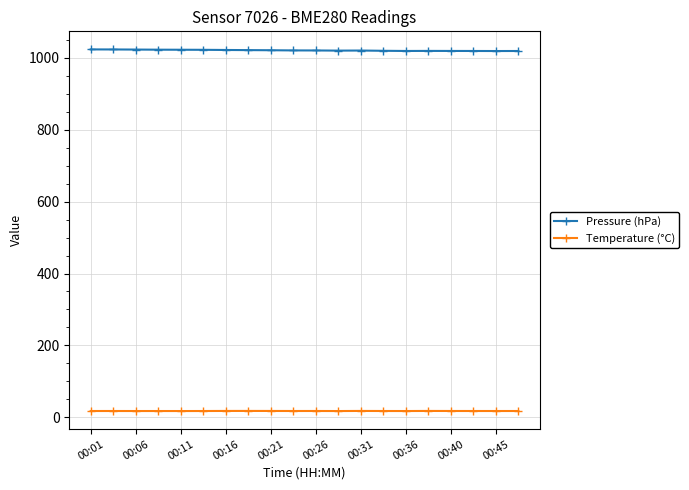

What is the sum of all Temperature (°C) values?

351.0